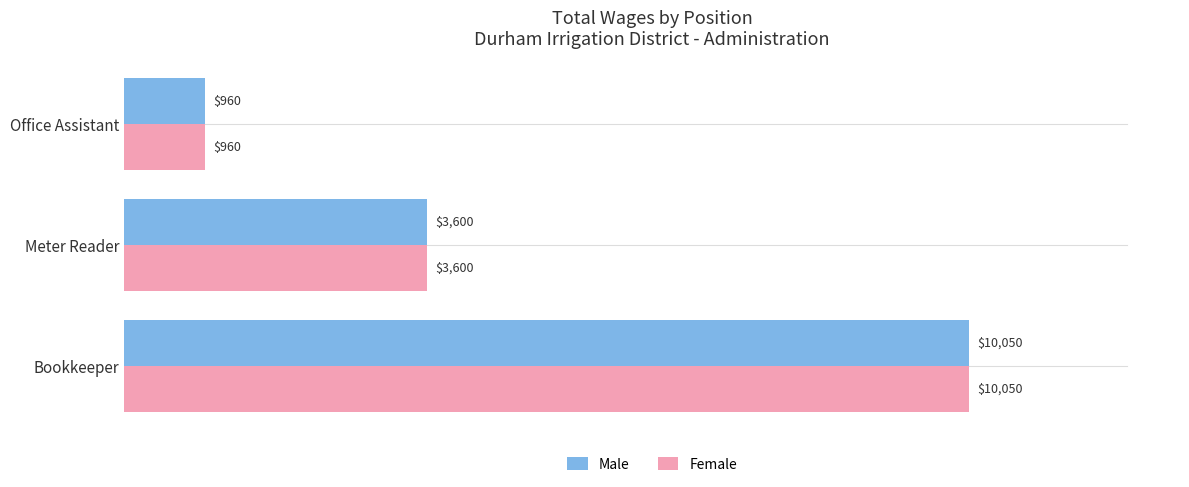

At which label is Female closest to 5505?

Meter Reader